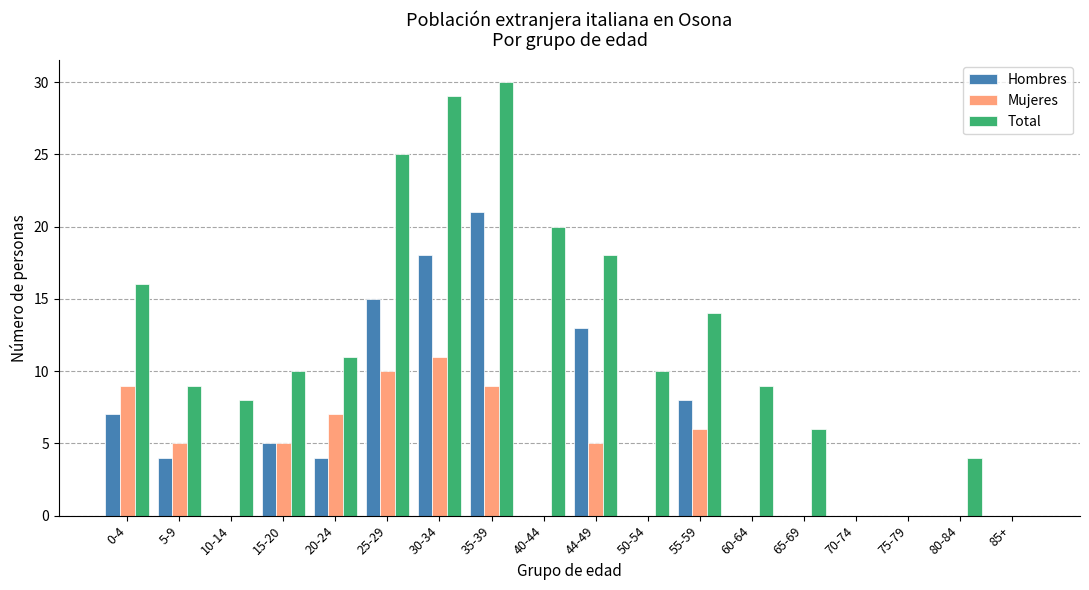

Are the bars grouped side by side (vs. stacked)?

Yes